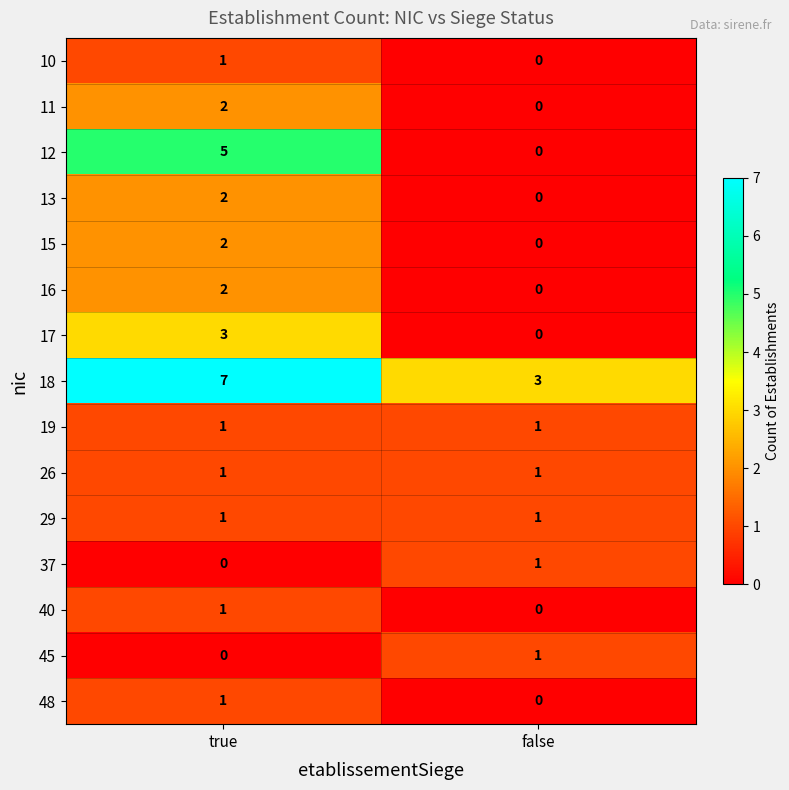

Count the number of categories in the chart.

2